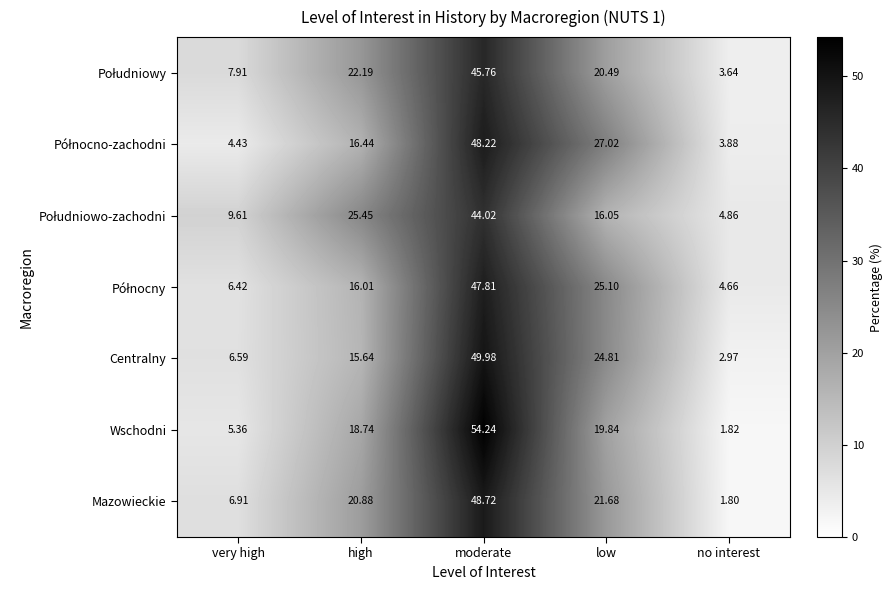

At which category is the sum across all series the highest?

moderate